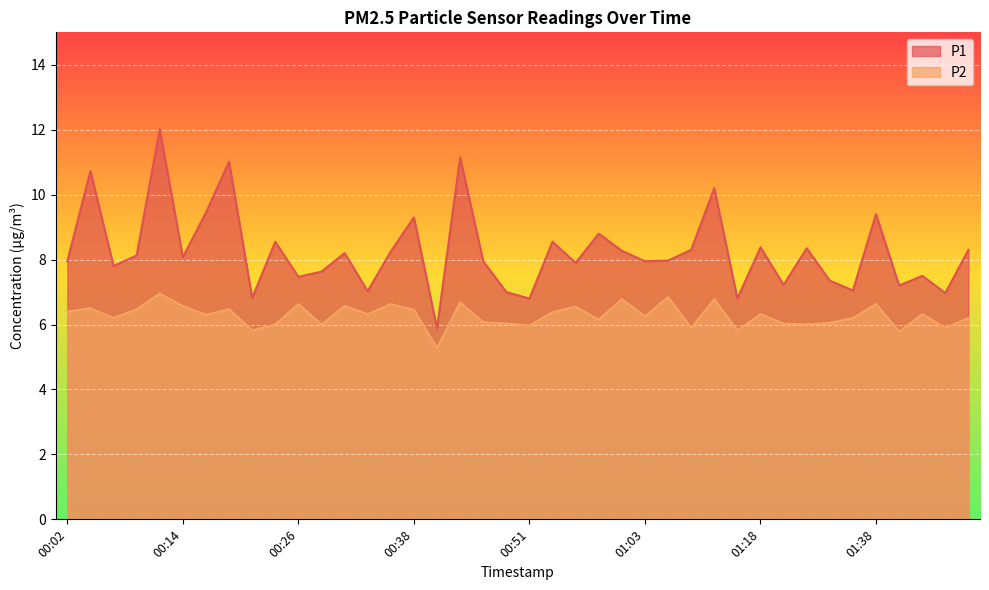

At 01:00, list the series in order from smallest to largest.

P2, P1